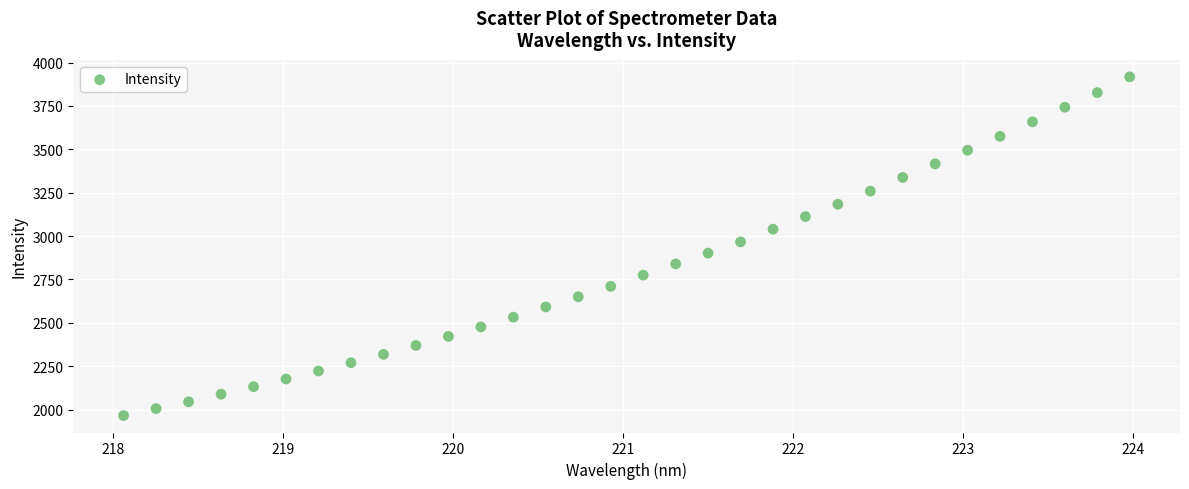

What is the range of Y values (max minus min)?

1952.6